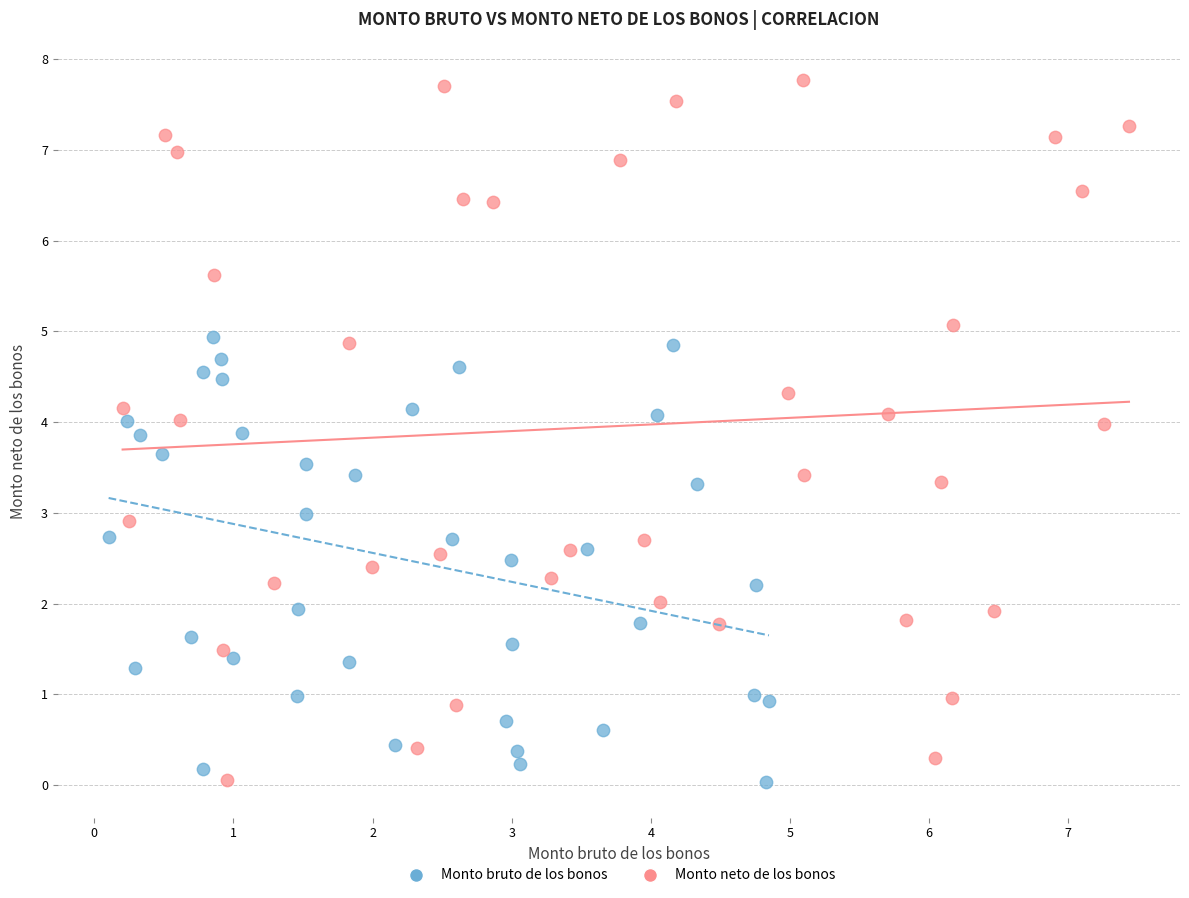

Which series reaches the maximum Y coordinate?

Monto neto de los bonos